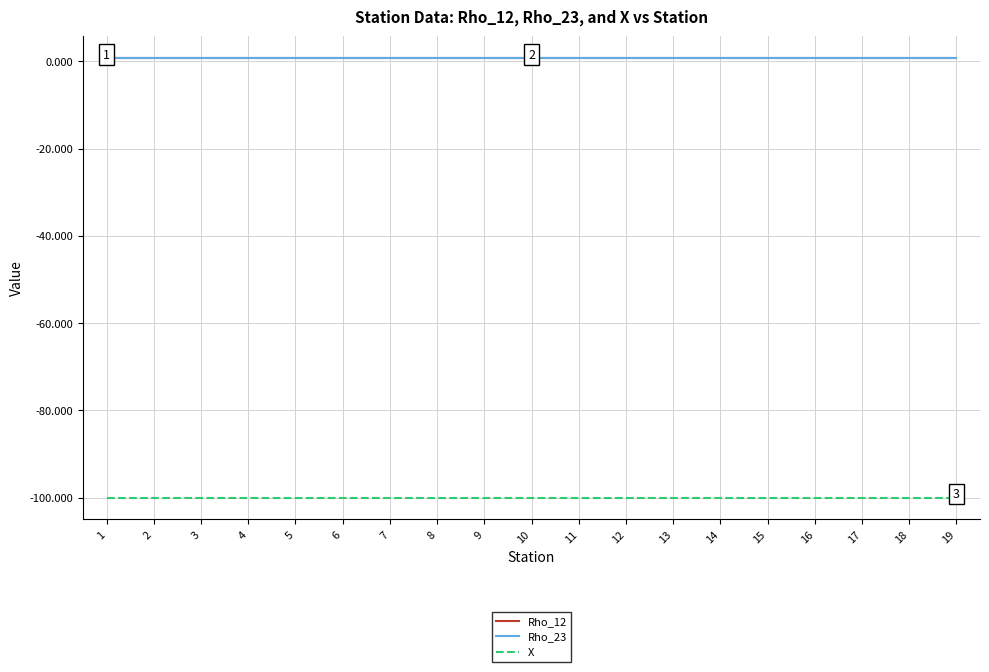

How many lines are shown in the chart?

3